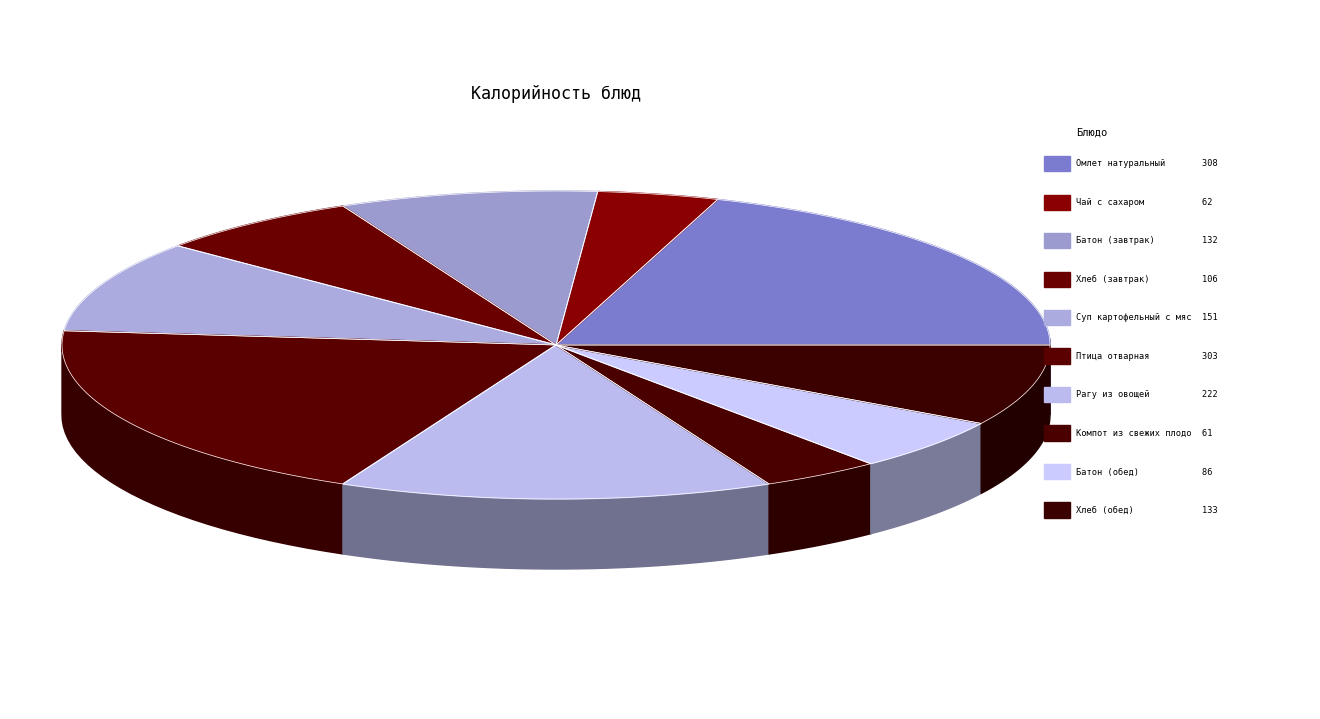

Does Суп картофельный с мясн.фрикадельками account for over 50% of the chart?

No